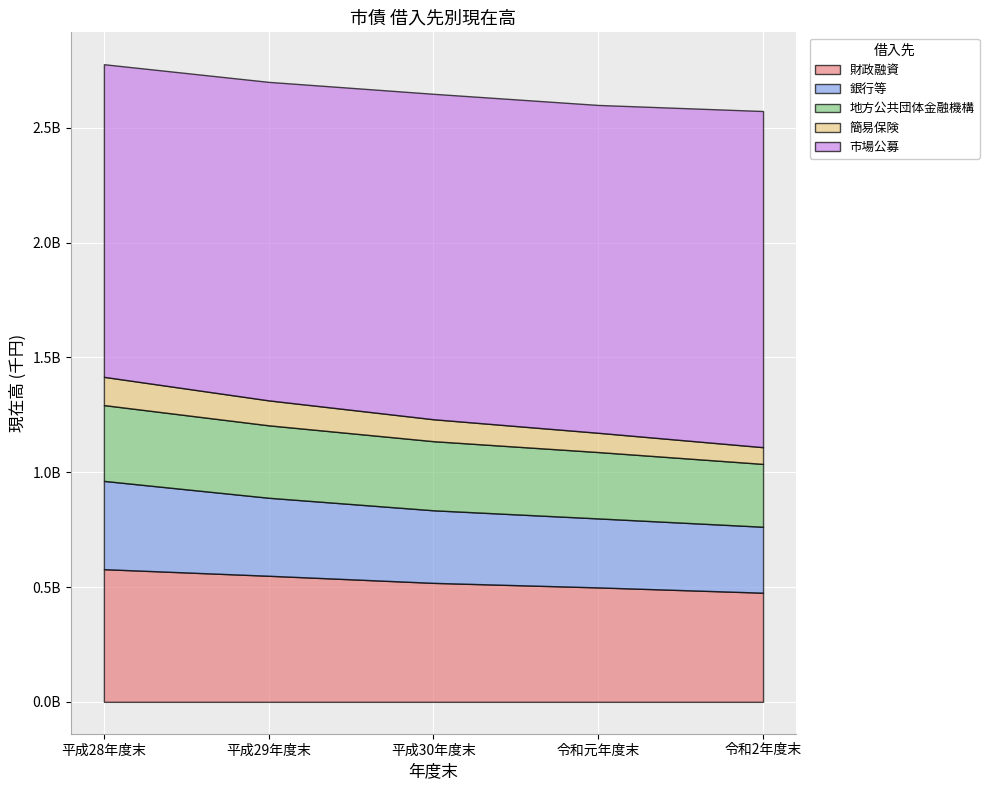

Rank the series by their maximum value, from highest to lowest.

市場公募, 財政融資, 銀行等, 地方公共団体金融機構, 簡易保険